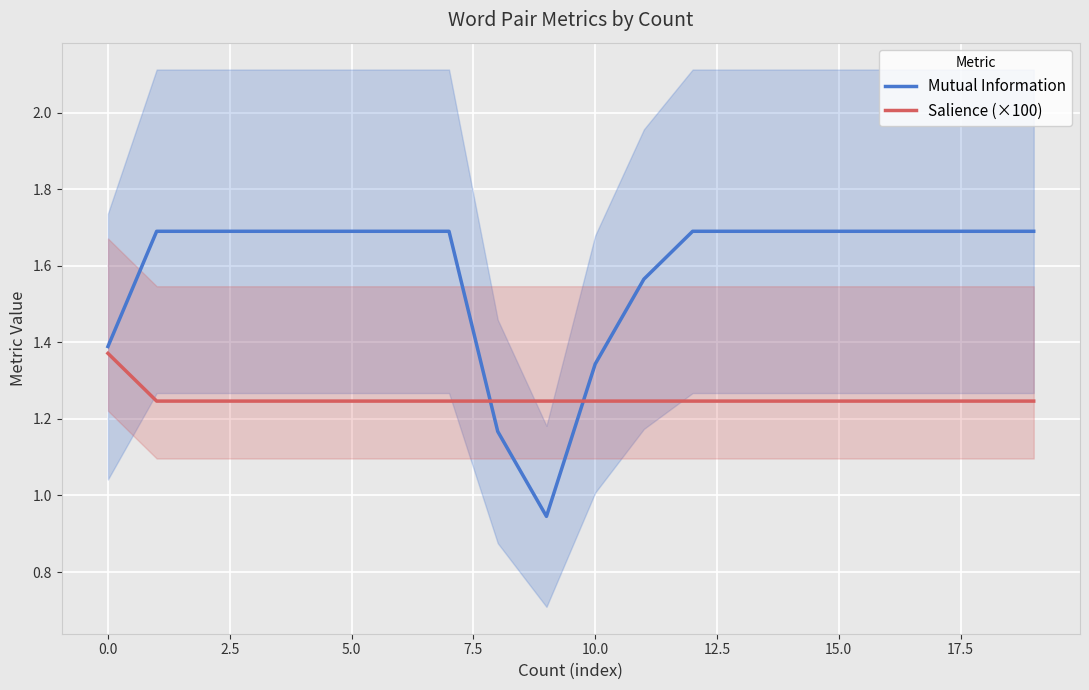

Which series has the largest total across all categories?

Mutual Information